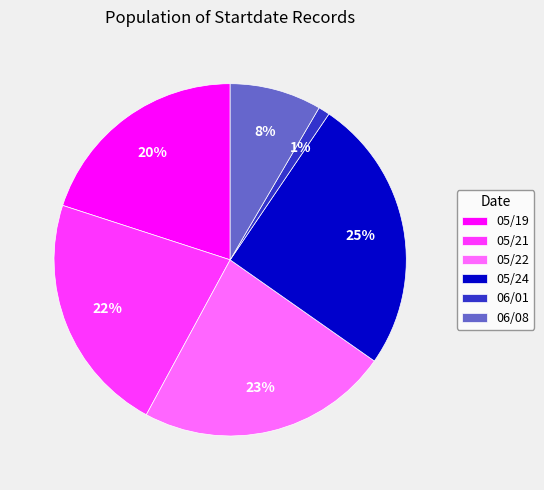

Between 06/01 and 06/08, which is larger?

06/08